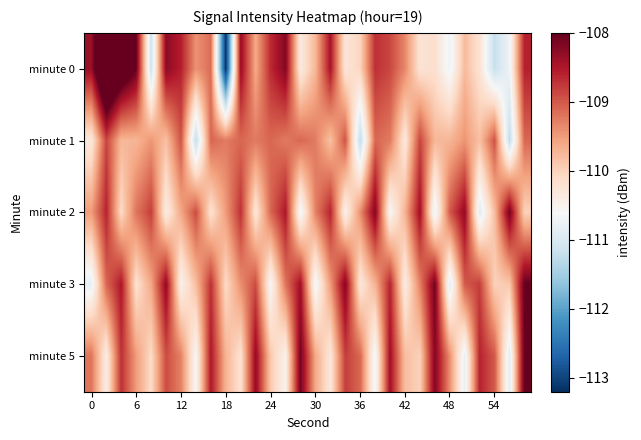

What is the greatest value displayed?

-106.7